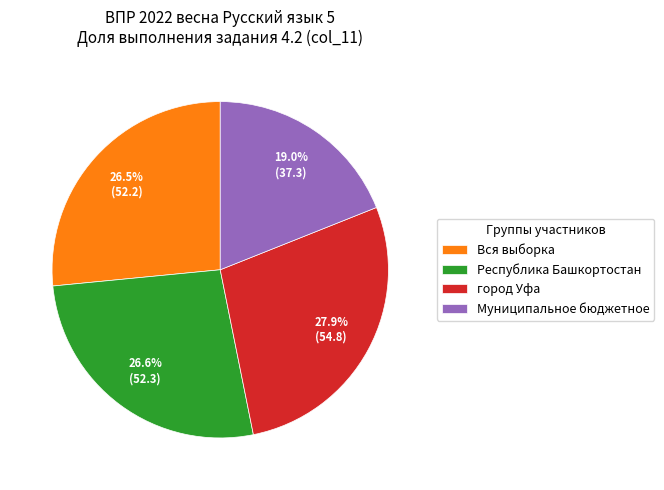

Approximately how many times larger is the value at город Уфа compared to Республика Башкортостан?

1.0